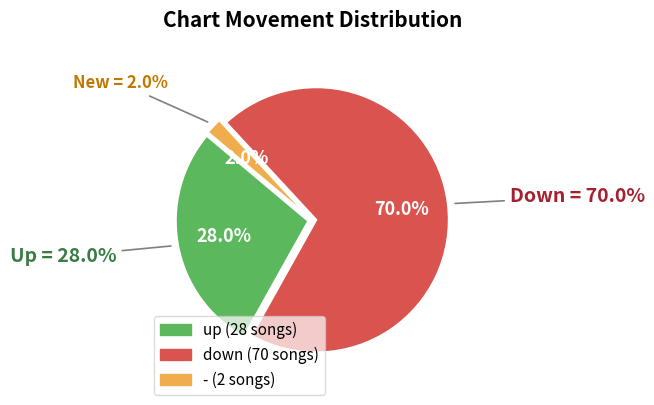

To the nearest percent, what is the combined percentage of down and -?

72%